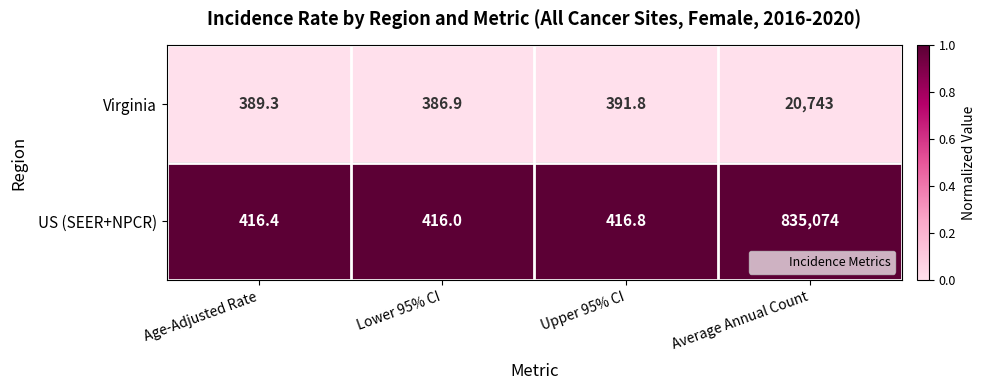

What is the total value across all series at Lower 95% CI?

802.9